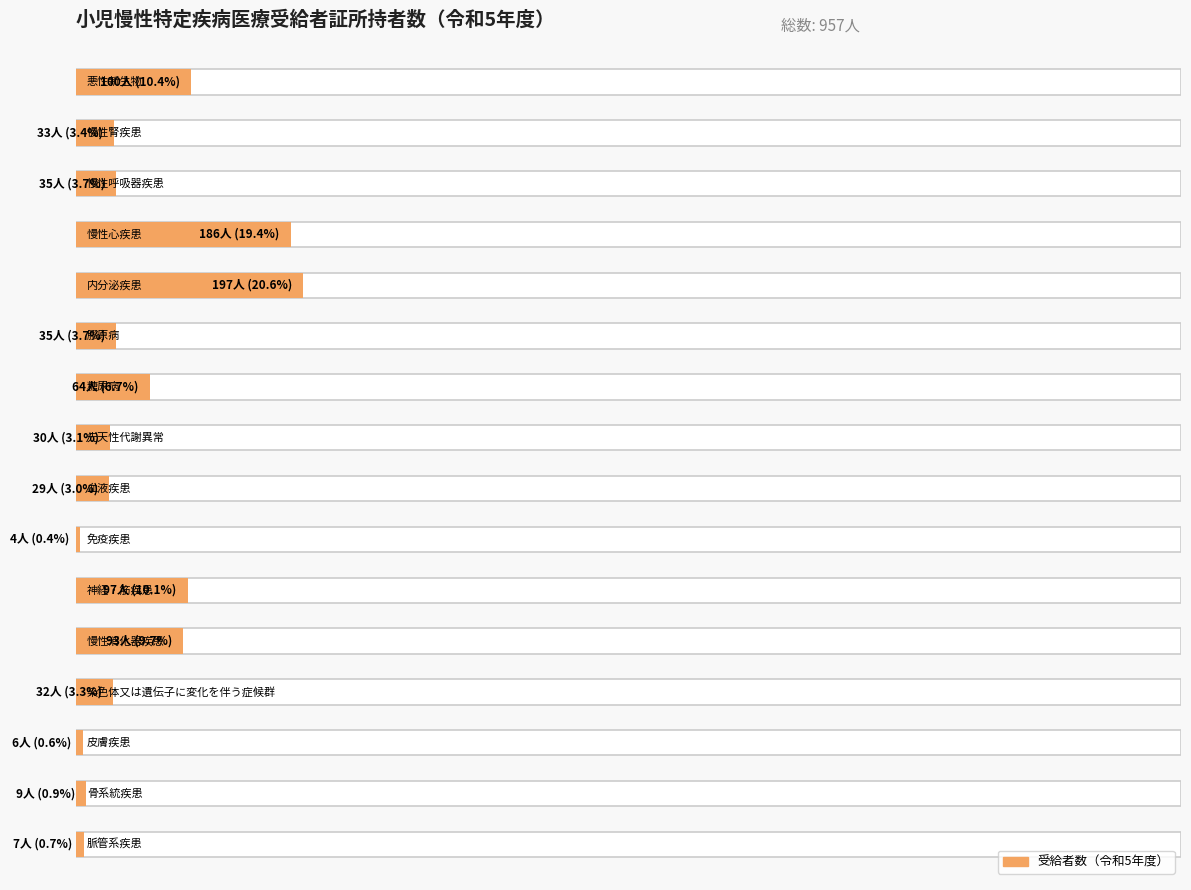

Reading left to right, transcribe all the data shown in this chart.

100	33	35	186	197	35	64	30	29	4	97	93	32	6	9	7